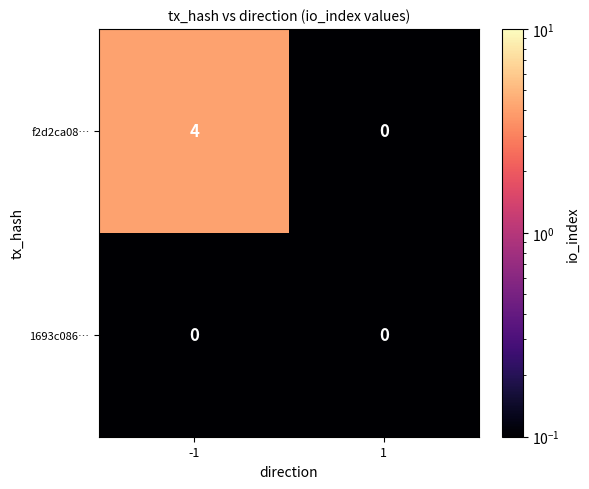

What is the sum of the f2d2ca08… values at -1 and 1?

4